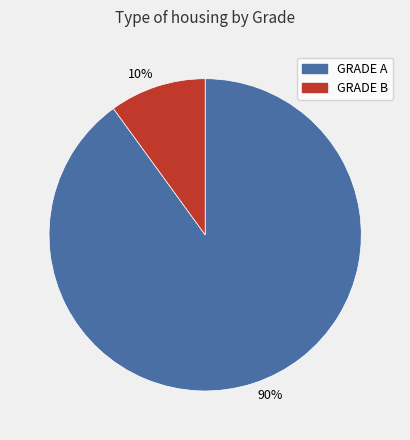

Approximately how many times larger is the value at GRADE A compared to GRADE B?

9.0